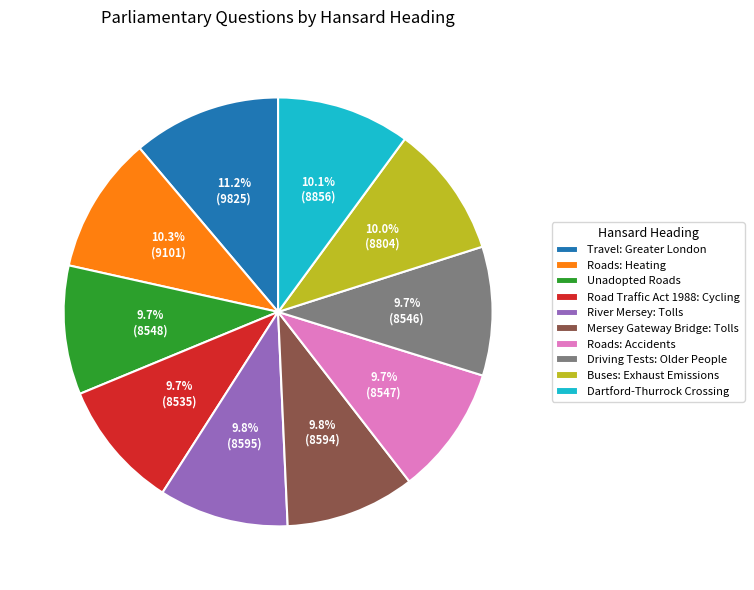

How many slices are in this pie chart?

10